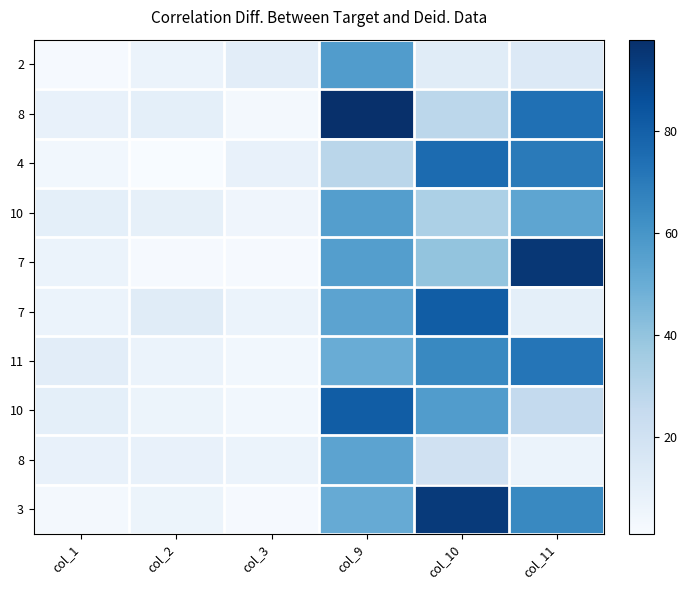

How many distinct data groups are displayed?

10